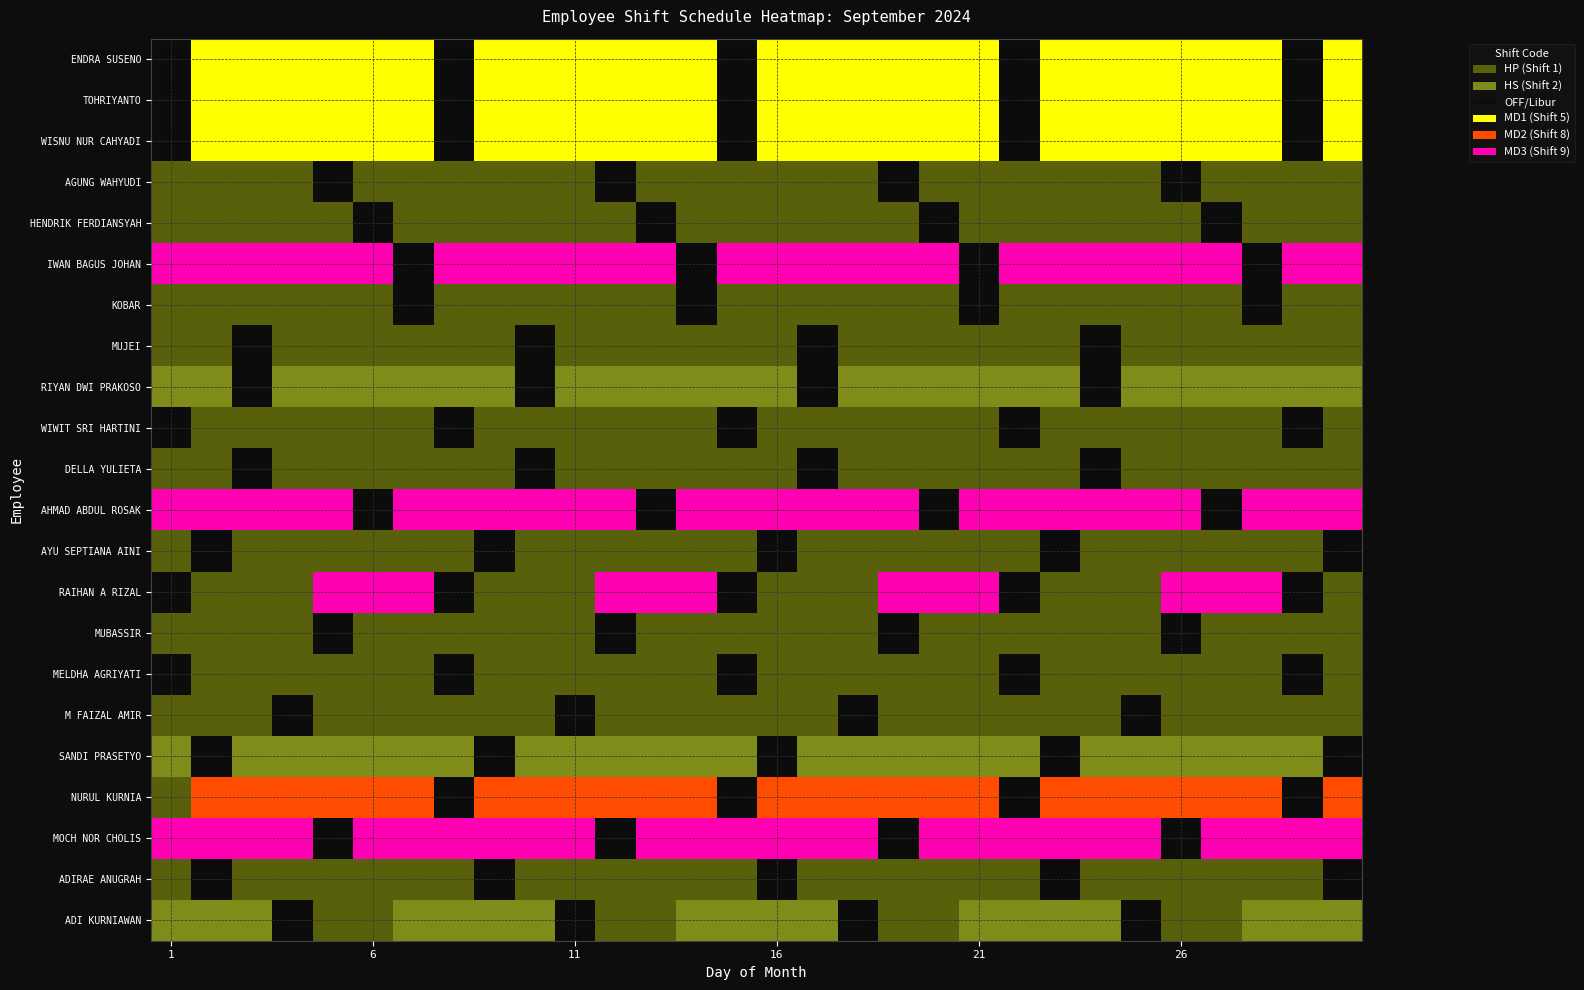

Which series has the widest spread of values?

RAIHAN A RIZAL